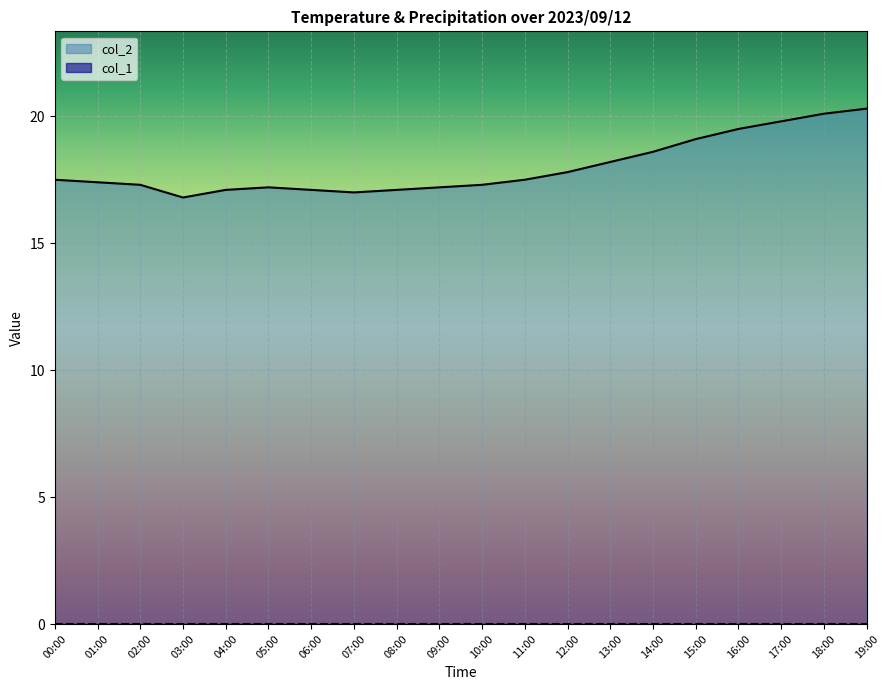

What is the difference between the maximum and minimum values?

3.5